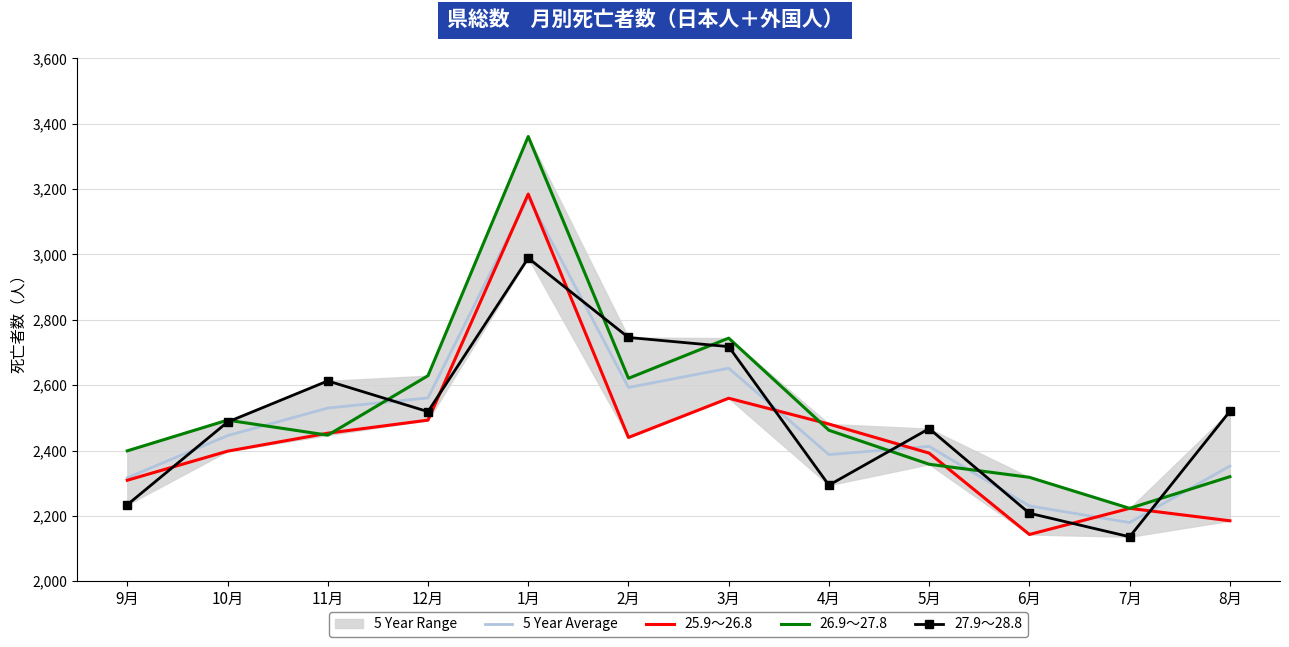

Which series has the largest total across all categories?

26.9～27.8